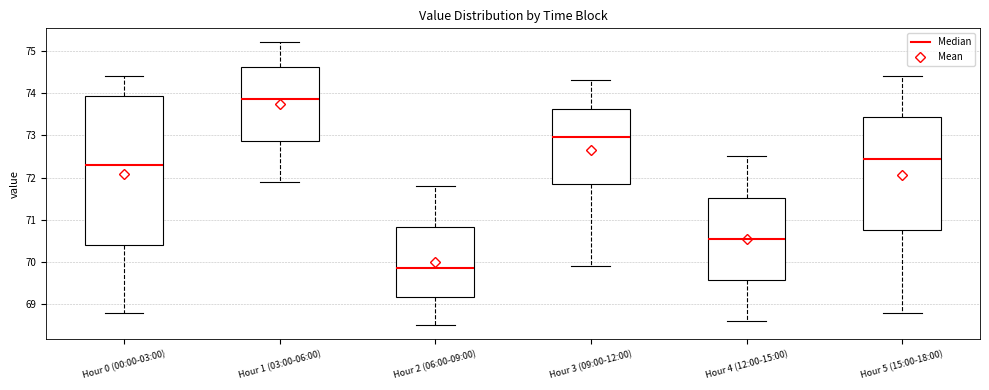

Which box has the lowest median line?

Hour 2 (06:00-09:00)